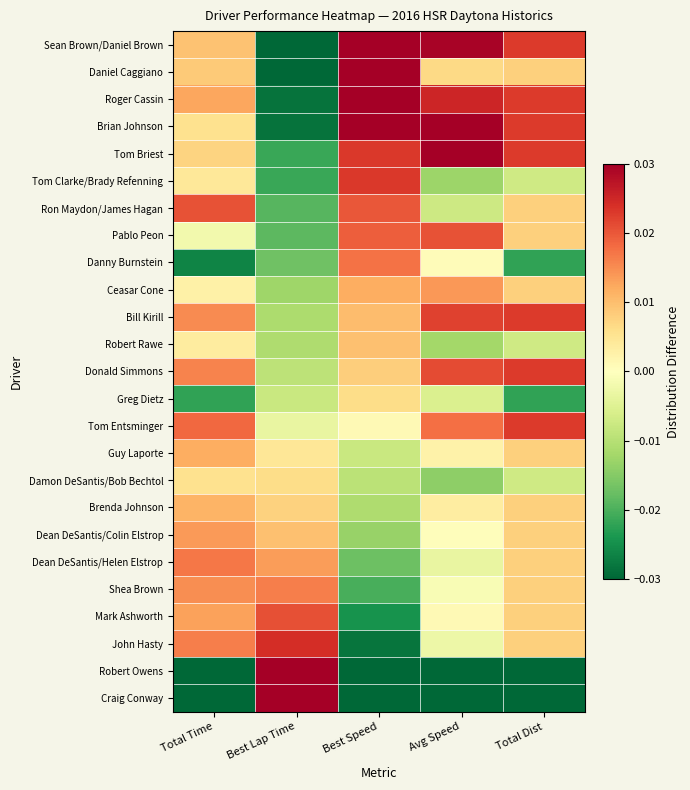

What is the total value across all series at Best Lap Time?

-0.1